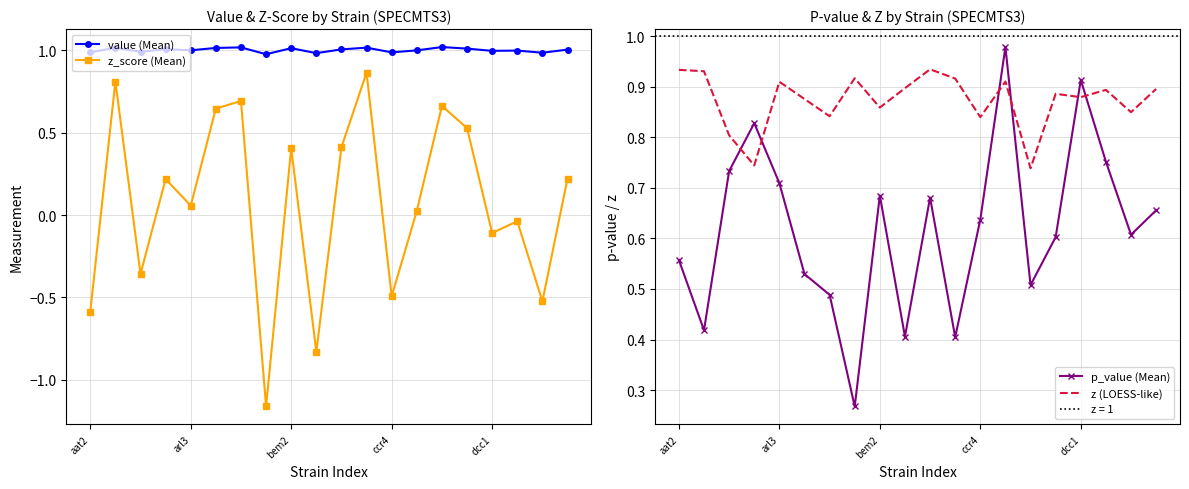

True or false: z_score (Mean) and value (Mean) cross at least once.

False